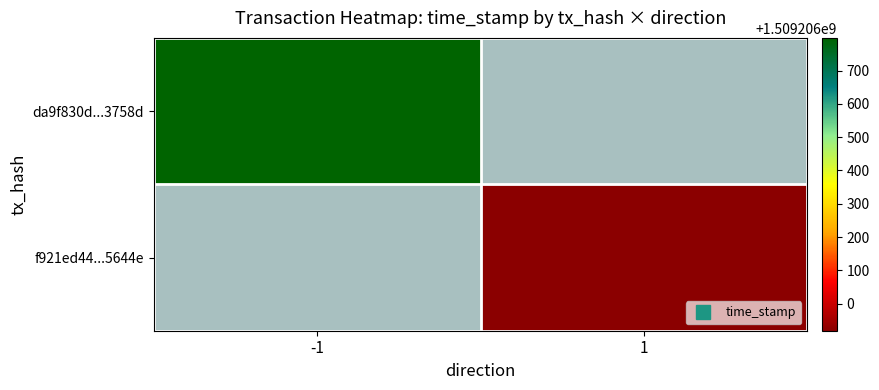

Read the da9f830d567cc2a035c51e4c452b8bc0de3758d value at direction.

-1